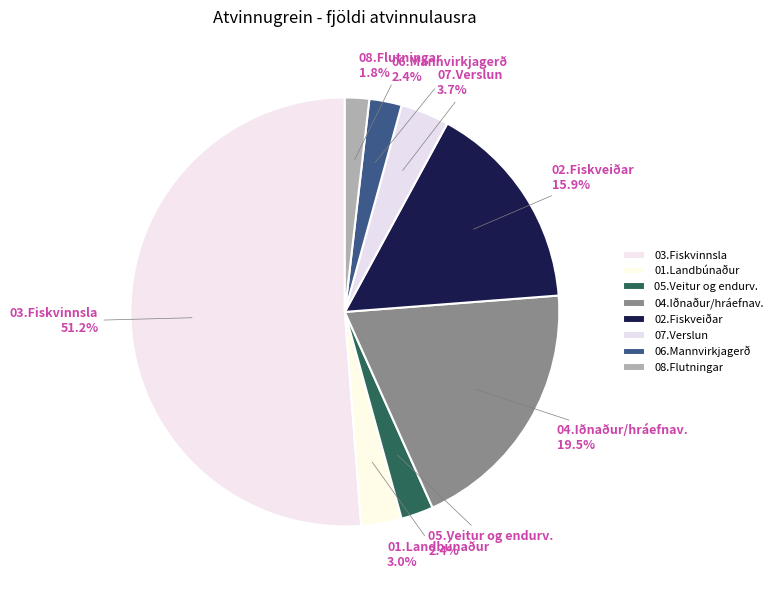

How many slices are in this pie chart?

8